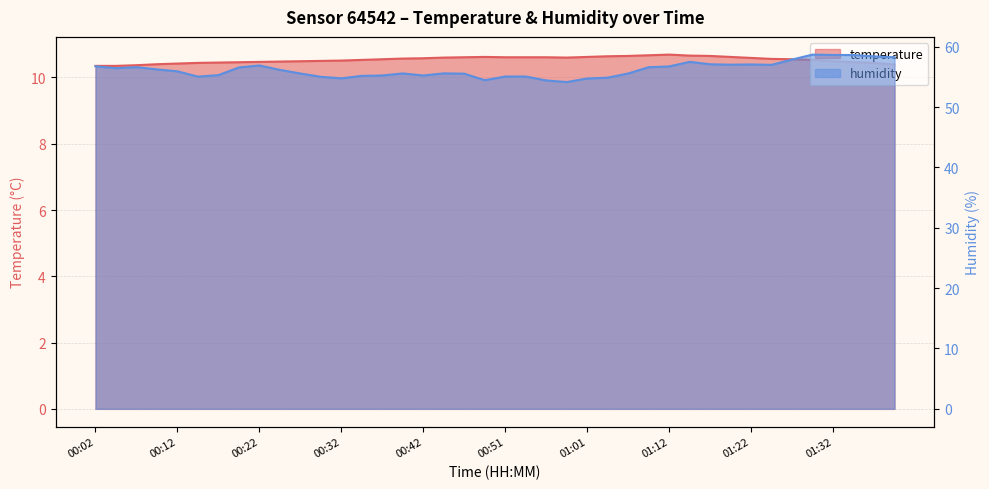

How many lines are shown in the chart?

2